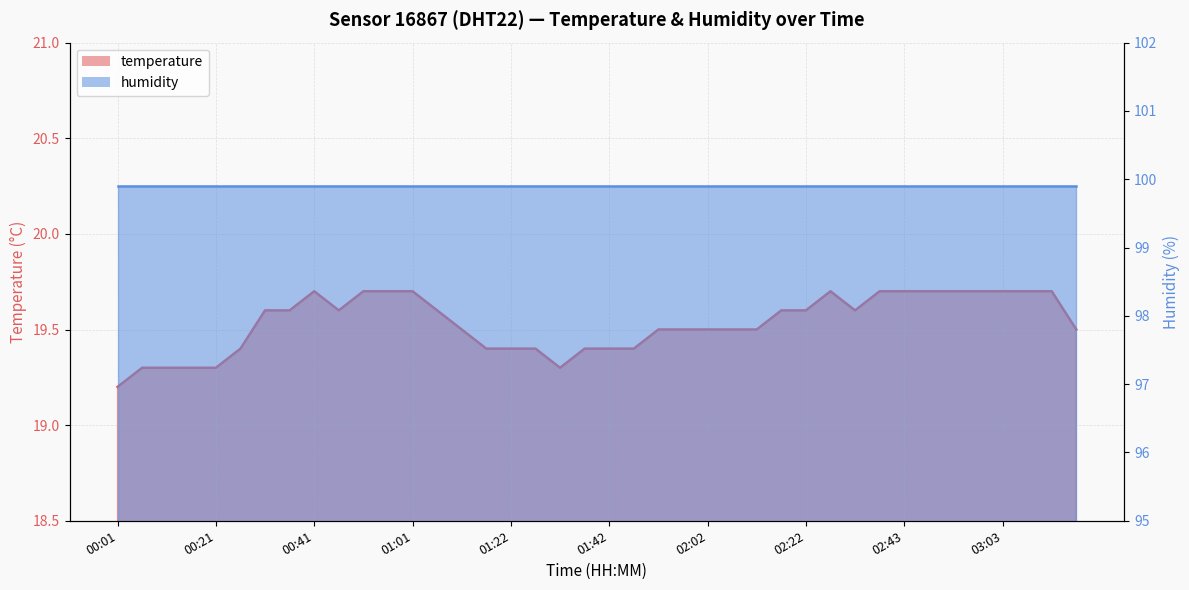

Between 00:56 and 02:22, which is larger?

00:56